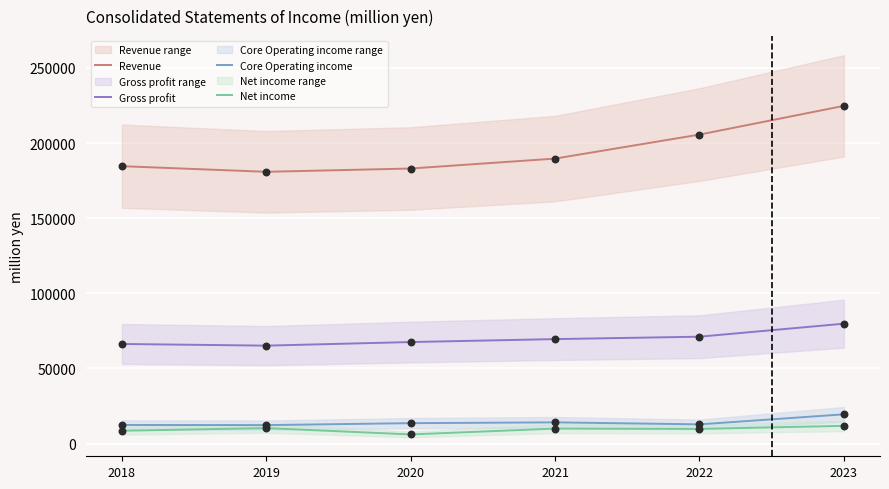

Which series contains the lowest Y value?

Net income